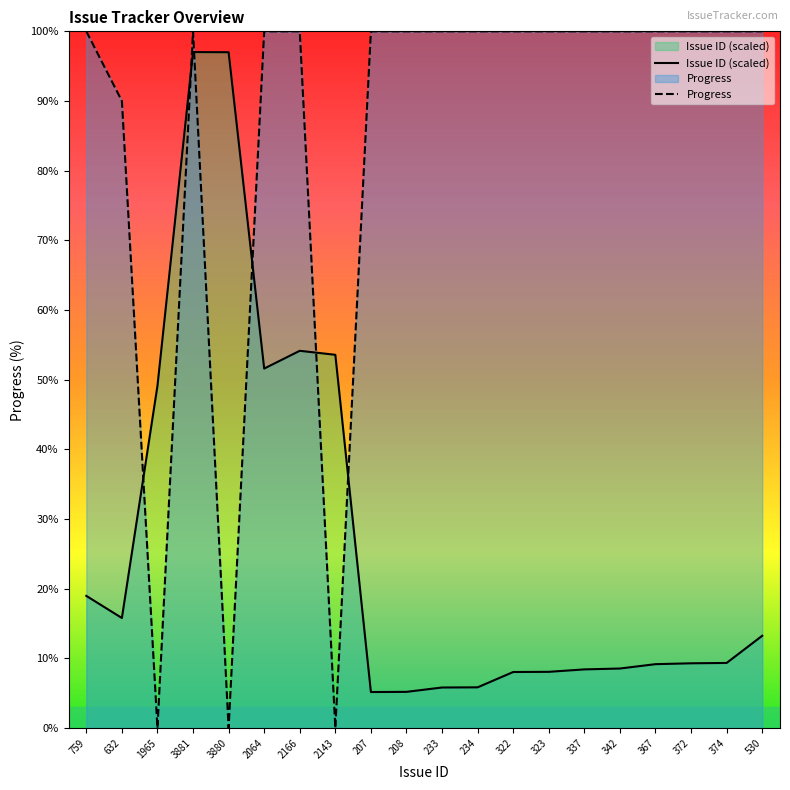

What is the average value of the Progress series?

84.5